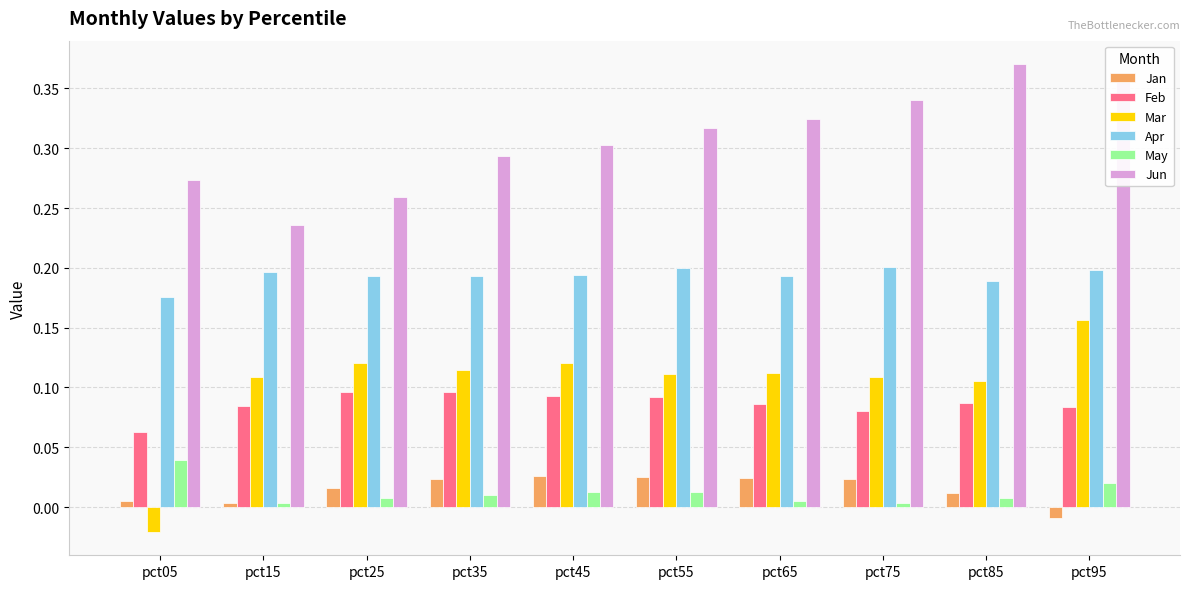

What is the sum of all Mar values?

1.0